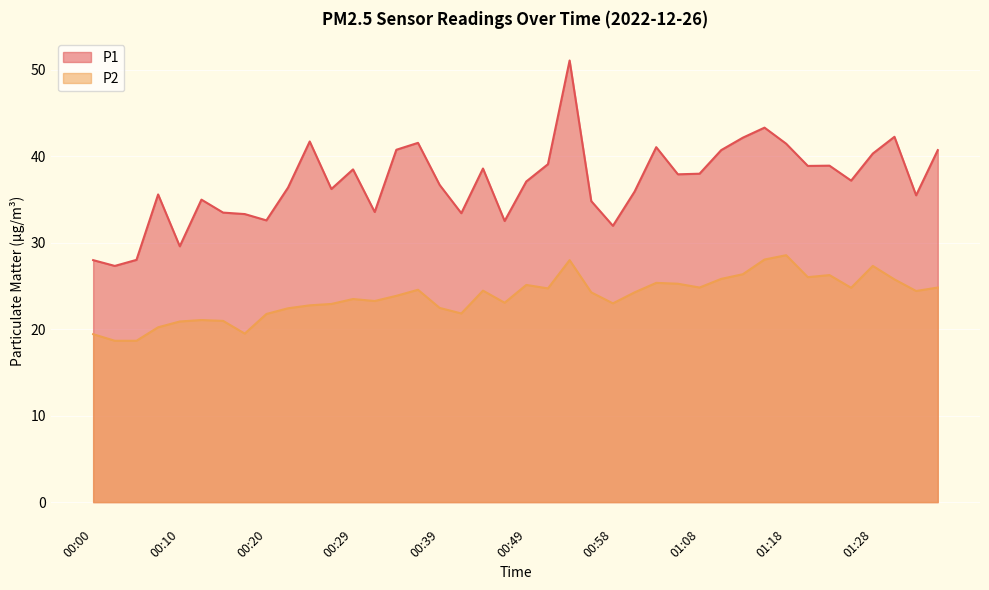

Where is P2 nearest to the value 23?

00:58